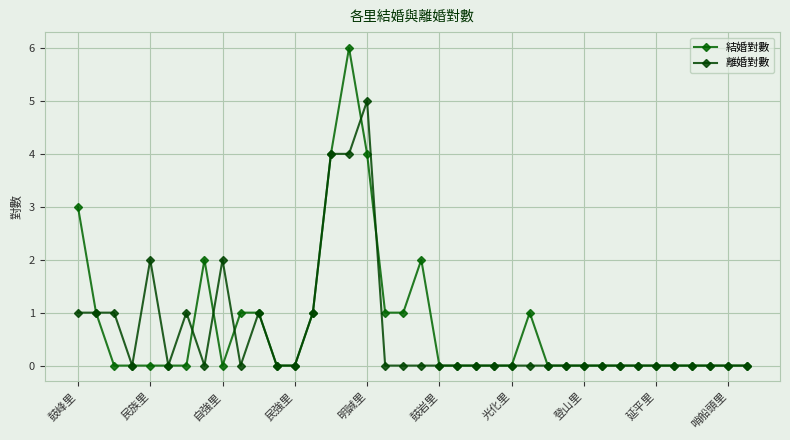

What is the difference between the second highest and minimum values in the 離婚對數 series?

4